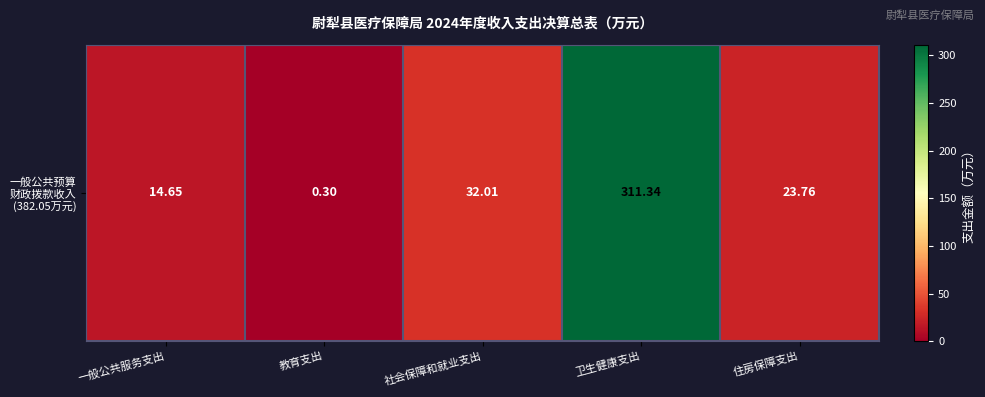

Between 一般公共服务支出 and 卫生健康支出, which is larger?

卫生健康支出